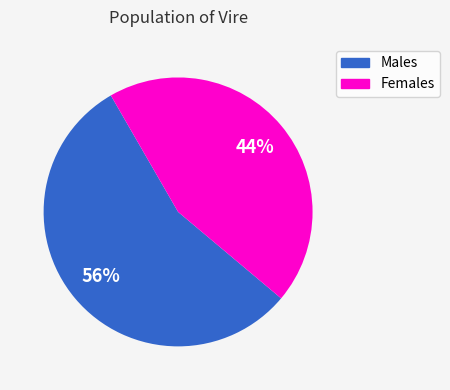

Is there any slice that represents more than half of the pie?

Yes